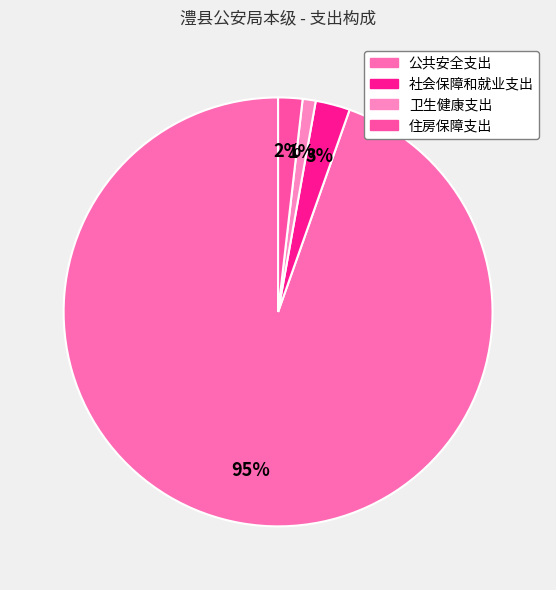

How many slices are in this pie chart?

4